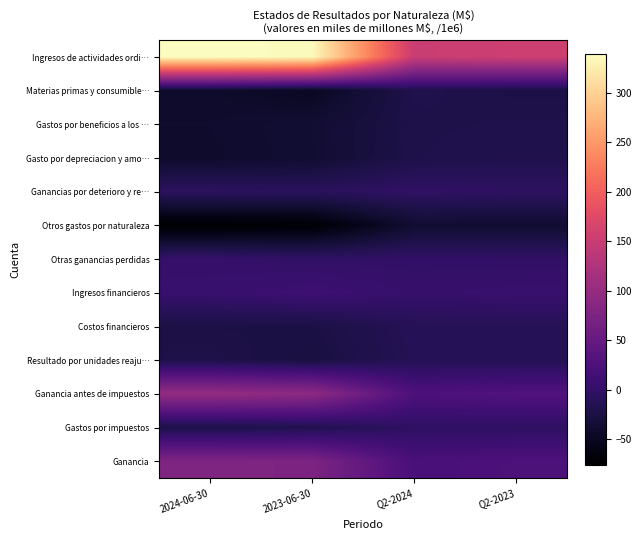

At how many categories does at least one series exceed 339?

1